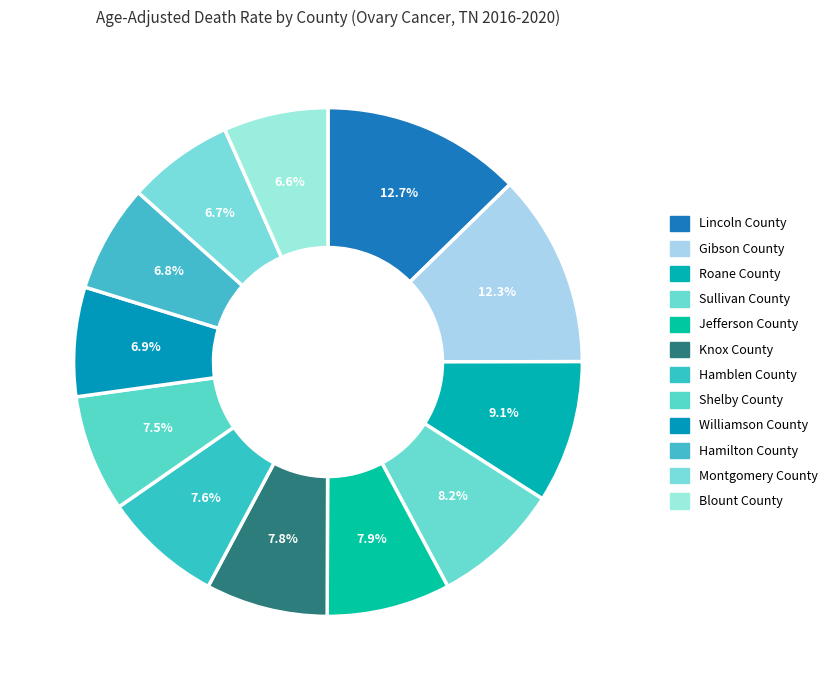

How many segments does this pie chart have?

12